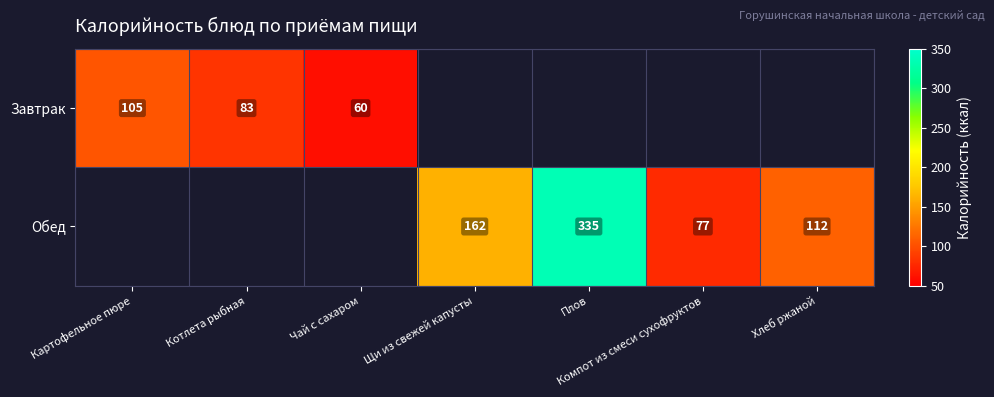

Is the value of Завтрак at Чай с сахаром greater than the value of Обед at Хлеб ржаной?

No